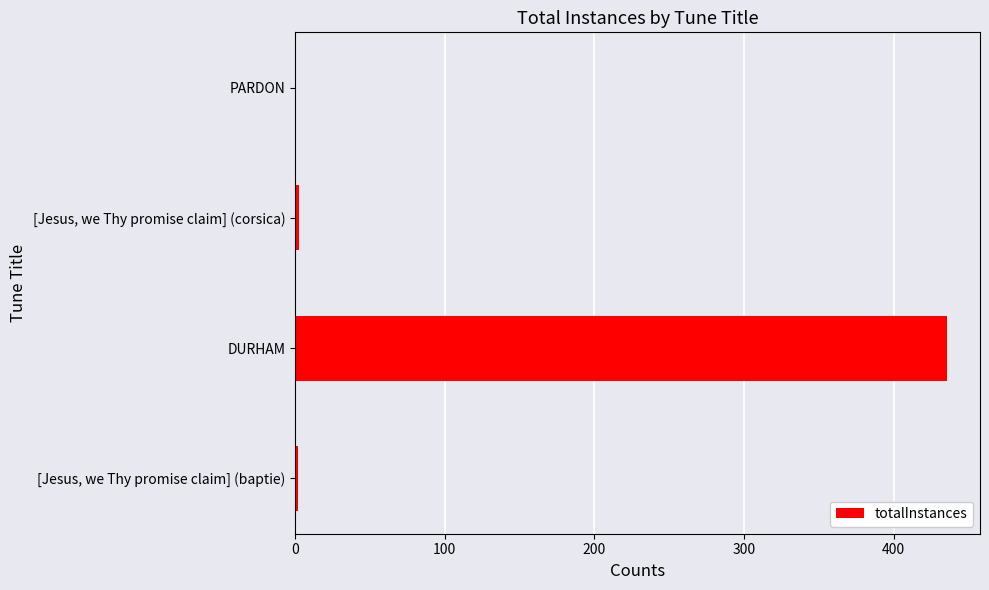

Which category has the highest value across all series?

DURHAM